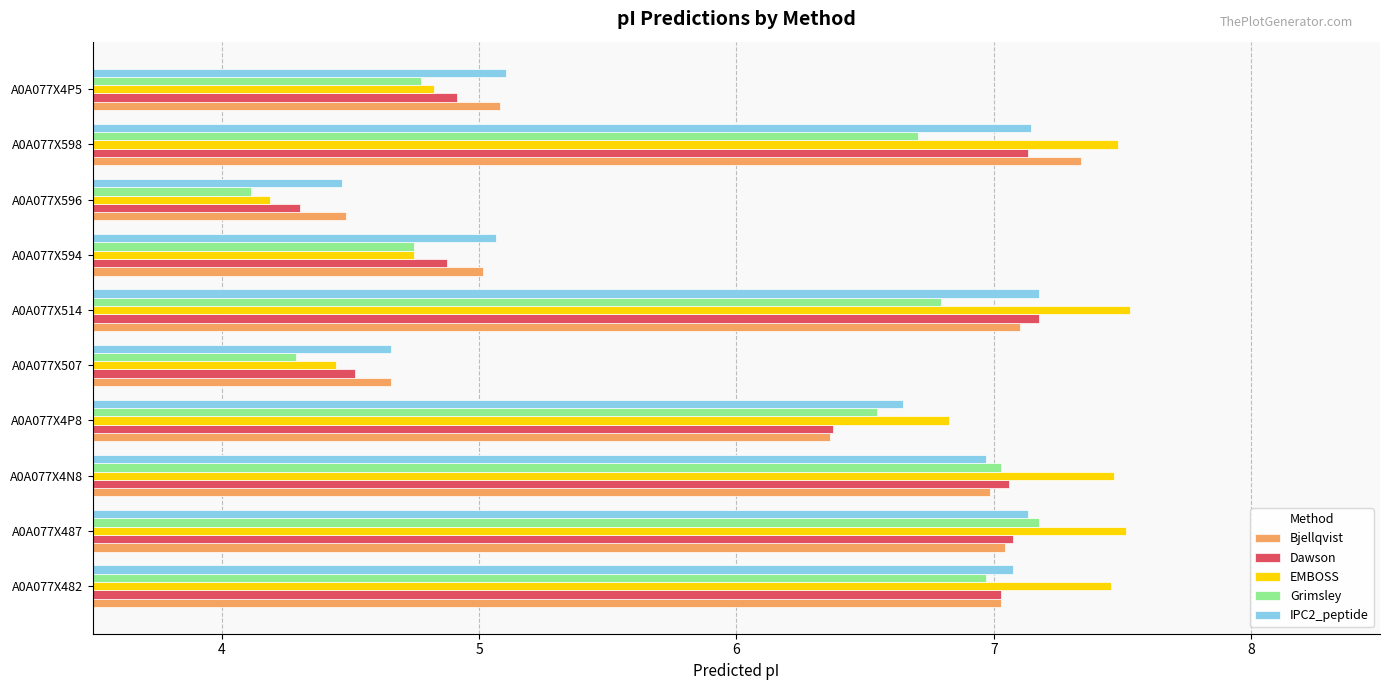

How many categories are shown in the chart?

10